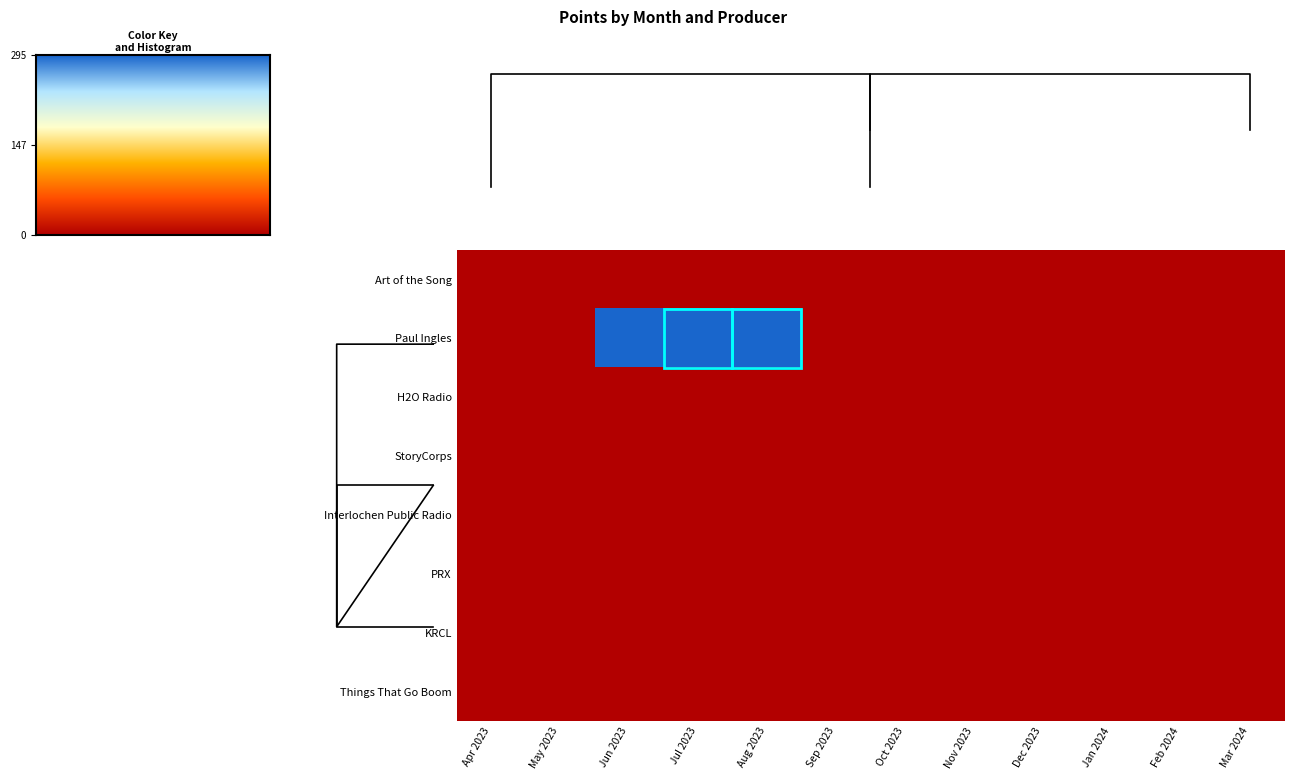

What is the maximum value shown in the chart?

295